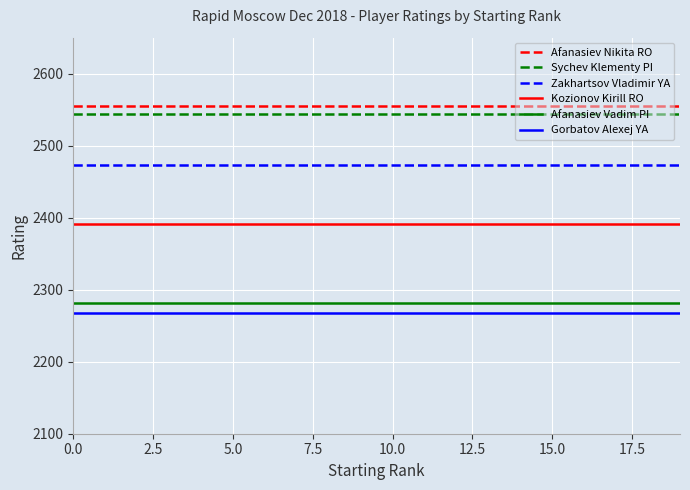

True or false: Gorbatov Alexej YA and Sychev Klementy PI cross at least once.

False